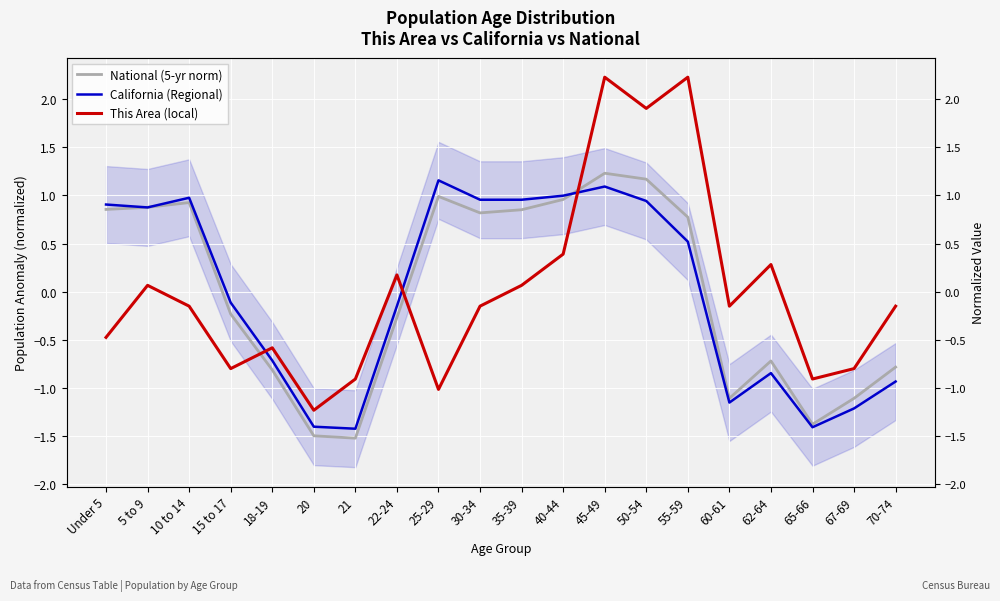

At which category does the chart reach its peak across all series?

45-49